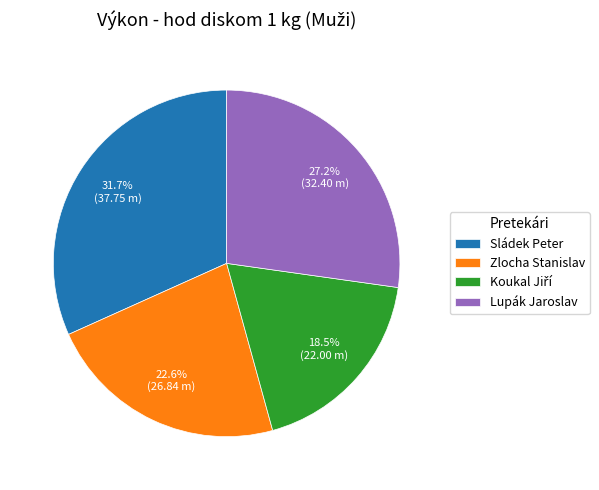

What is the largest slice in the pie chart?

Sládek Peter